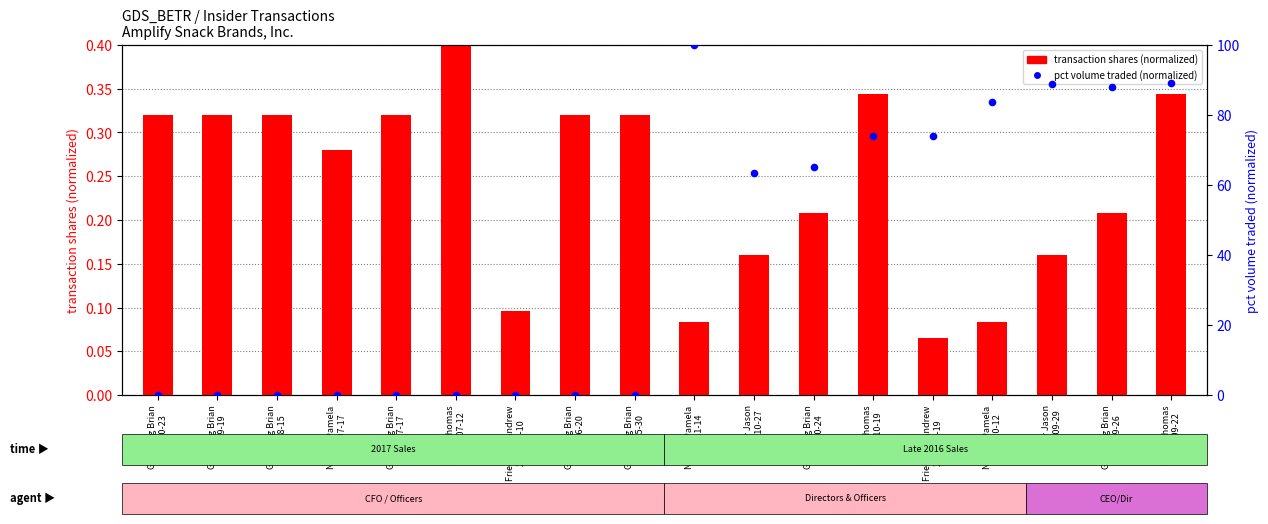

At how many categories does at least one series exceed 40?

9